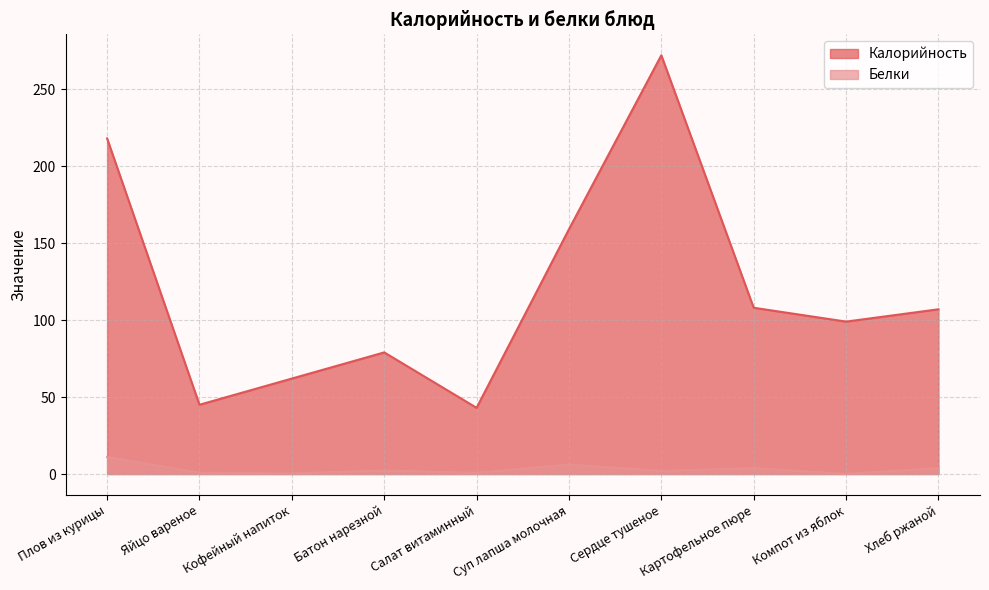

At which category does Белки reach its first local peak?

Батон нарезной